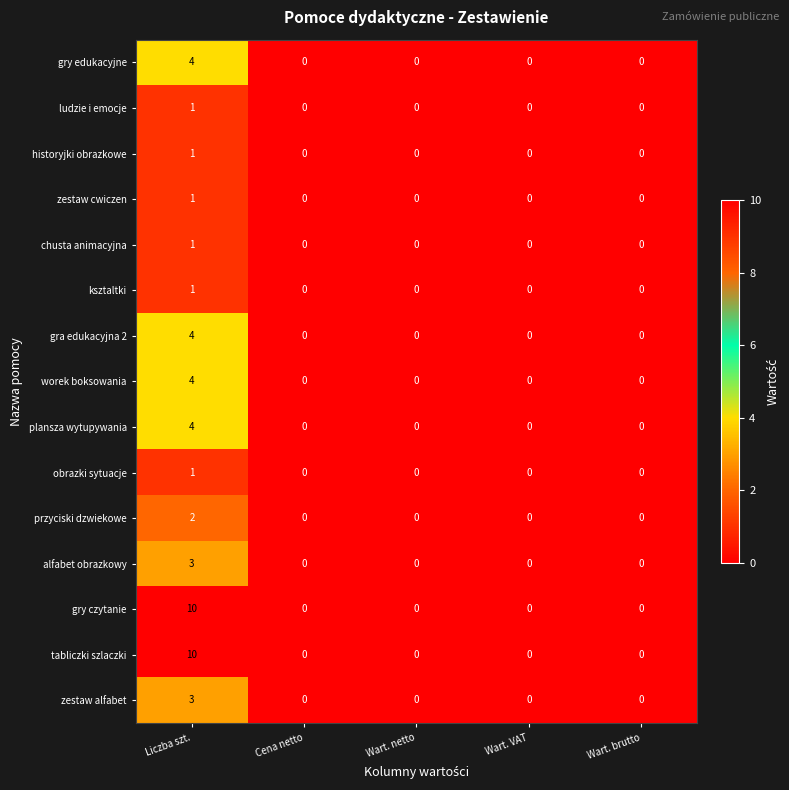

Count the worek boksowania values in the range 0 to 1.

4